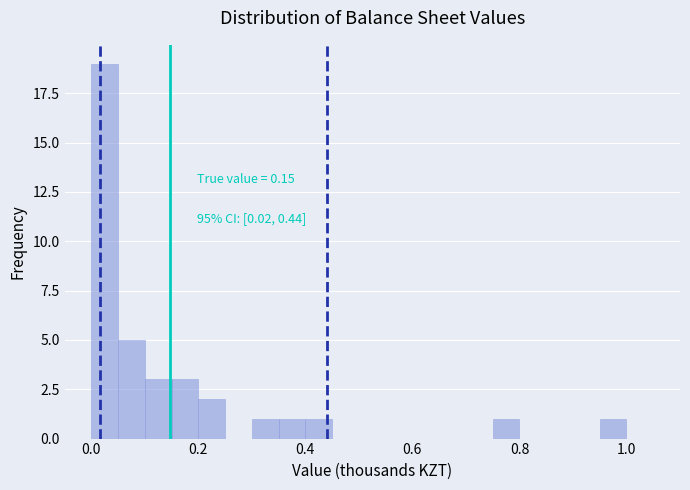

Read against the x-axis, roughly where is the centre of the tallest bar?

0.02